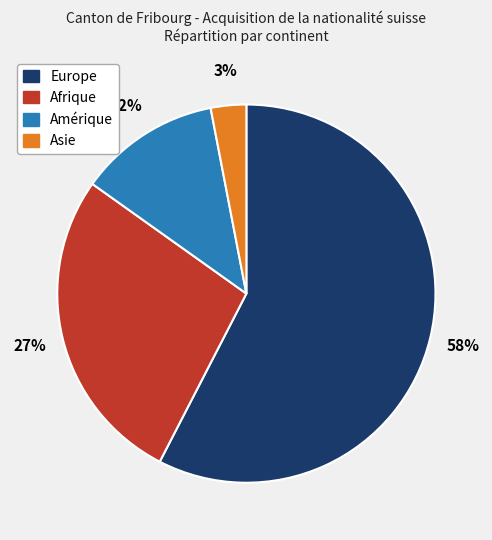

To the nearest percent, what is the average slice percentage?

25%